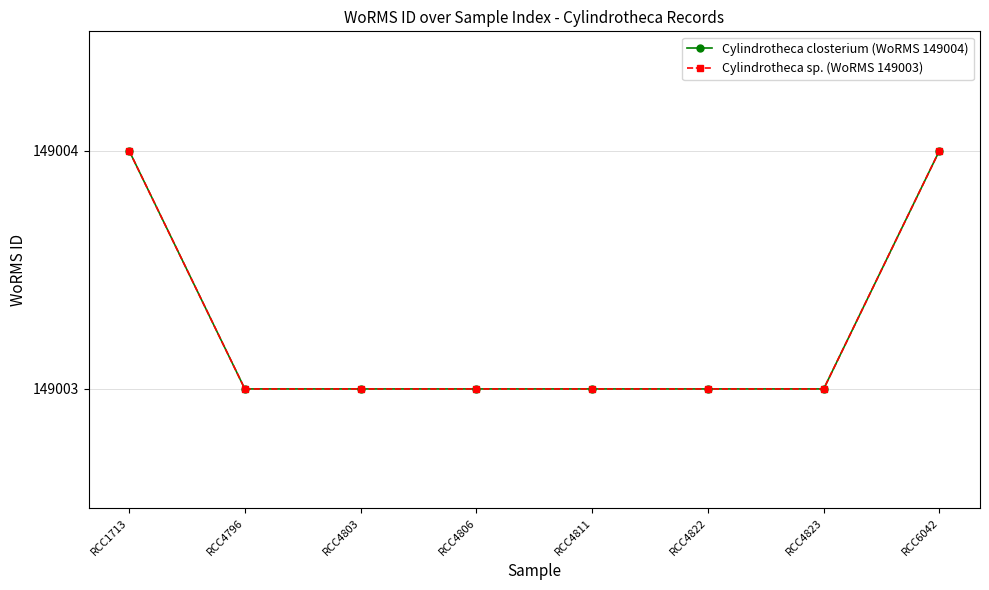

Does the chart have visible grid lines?

Yes